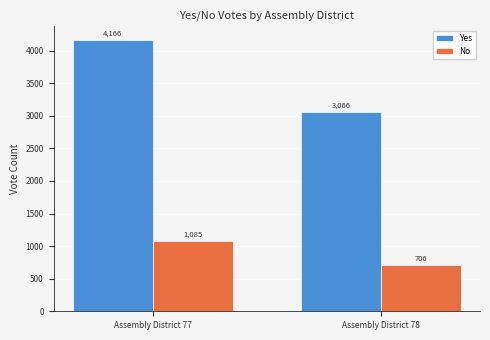

What is the sum of the Yes values at Assembly District 78 and Assembly District 77?

7232